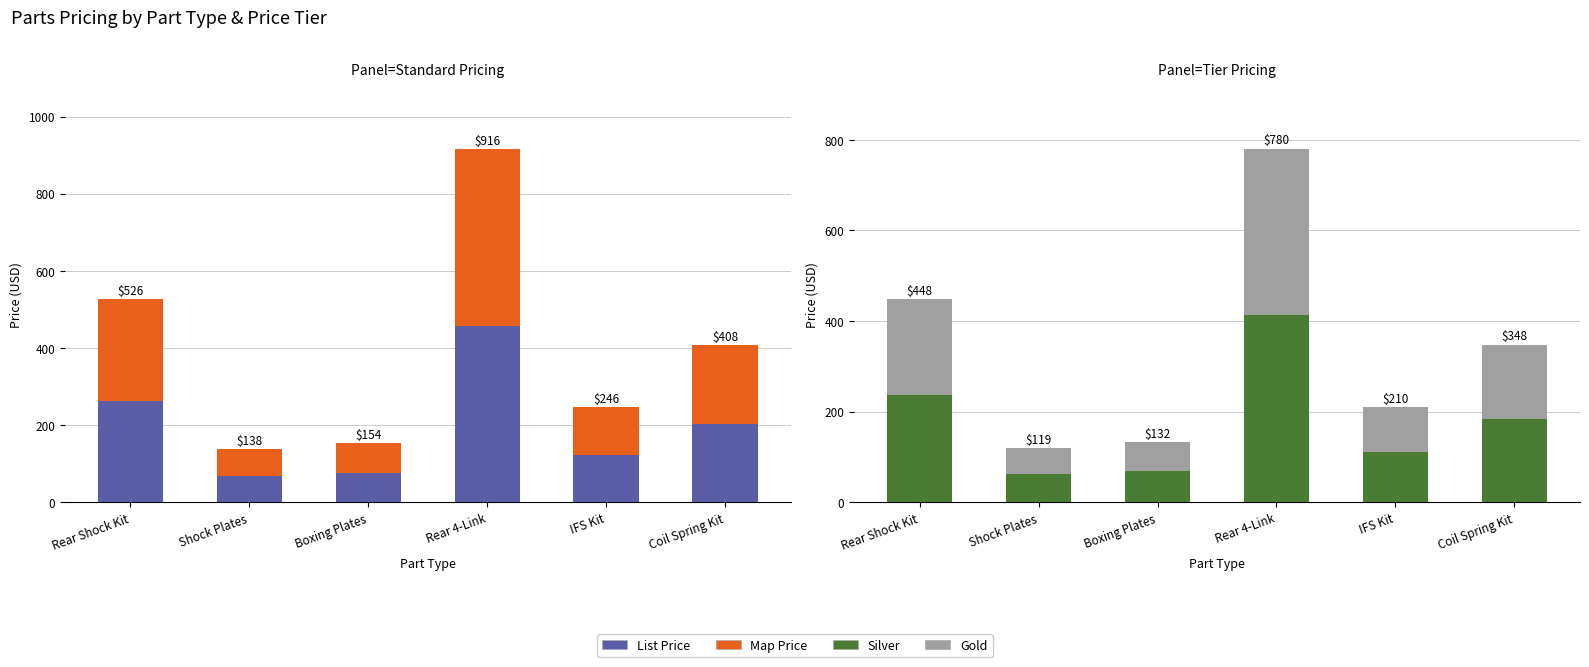

Reading right to left, extract all data points from this chart.

List Price: Coil Spring Kit=204	IFS Kit=123	Rear 4-Link=458	Boxing Plates=77	Shock Plates=69	Rear Shock Kit=263
Map Price: Coil Spring Kit=204	IFS Kit=123	Rear 4-Link=458	Boxing Plates=77	Shock Plates=69	Rear Shock Kit=263
Silver: Coil Spring Kit=184	IFS Kit=111	Rear 4-Link=413	Boxing Plates=70	Shock Plates=63	Rear Shock Kit=237
Gold: Coil Spring Kit=164	IFS Kit=99	Rear 4-Link=367	Boxing Plates=62	Shock Plates=56	Rear Shock Kit=211